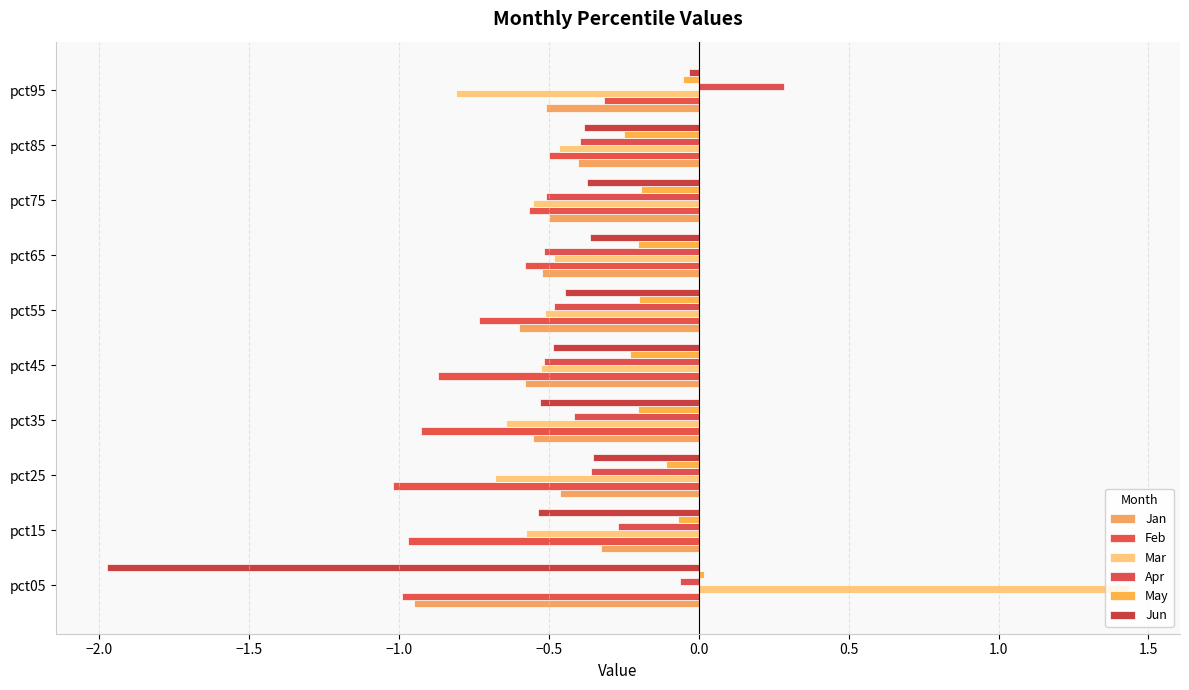

Which series has the largest total across all categories?

May